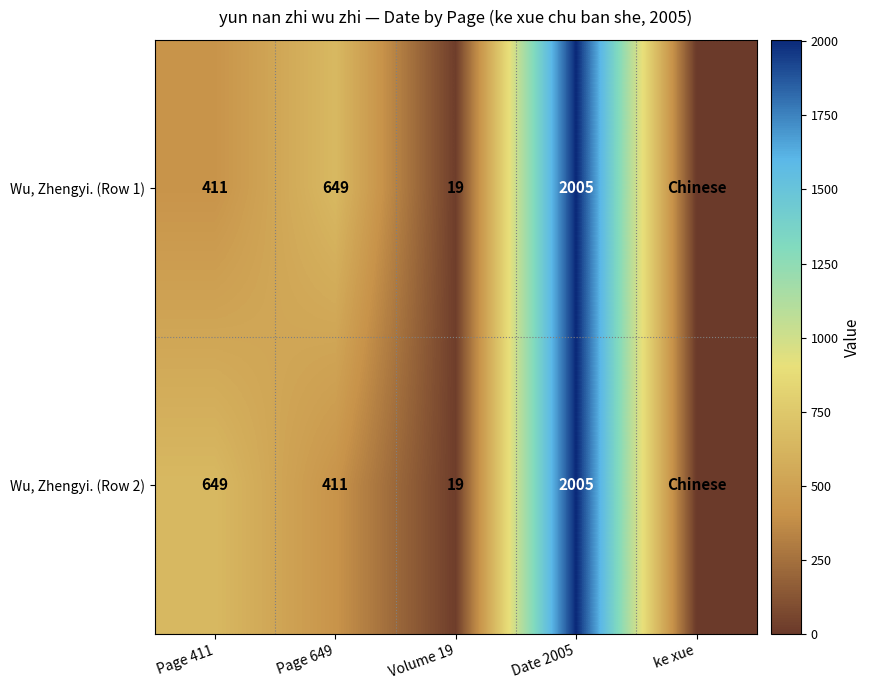

Which has a higher value, Volume 19 or ke xue?

Volume 19